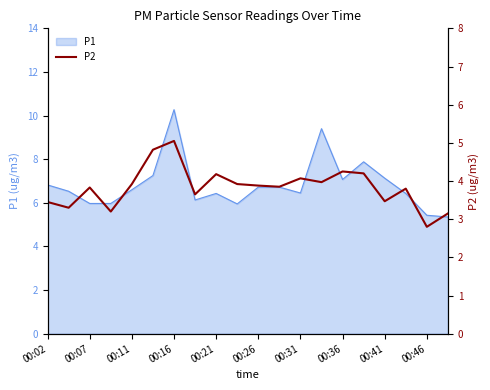

What is the minimum value shown in the chart?

2.8